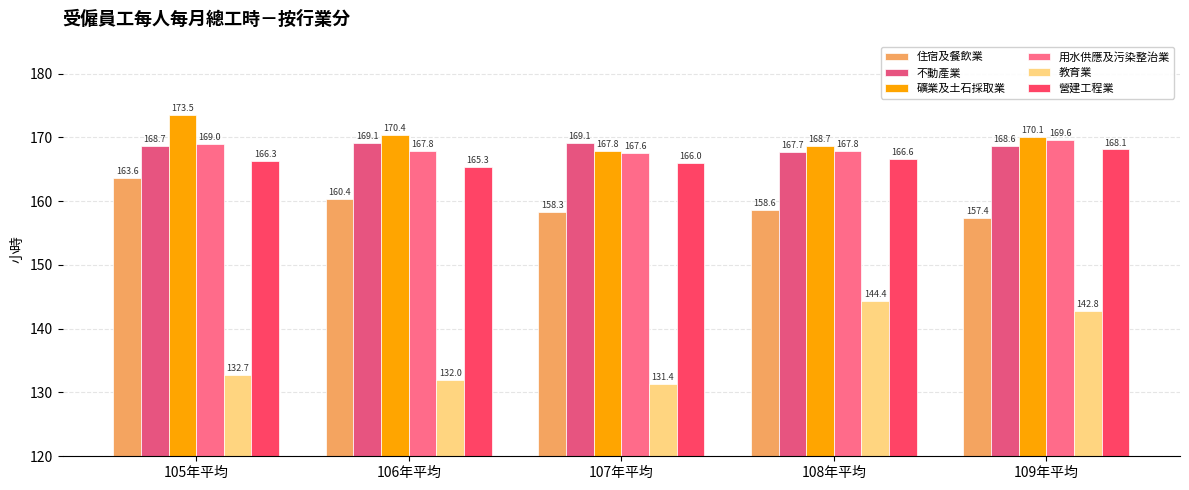

What is the sum of the 不動產業 values at 109年平均 and 106年平均?

337.7